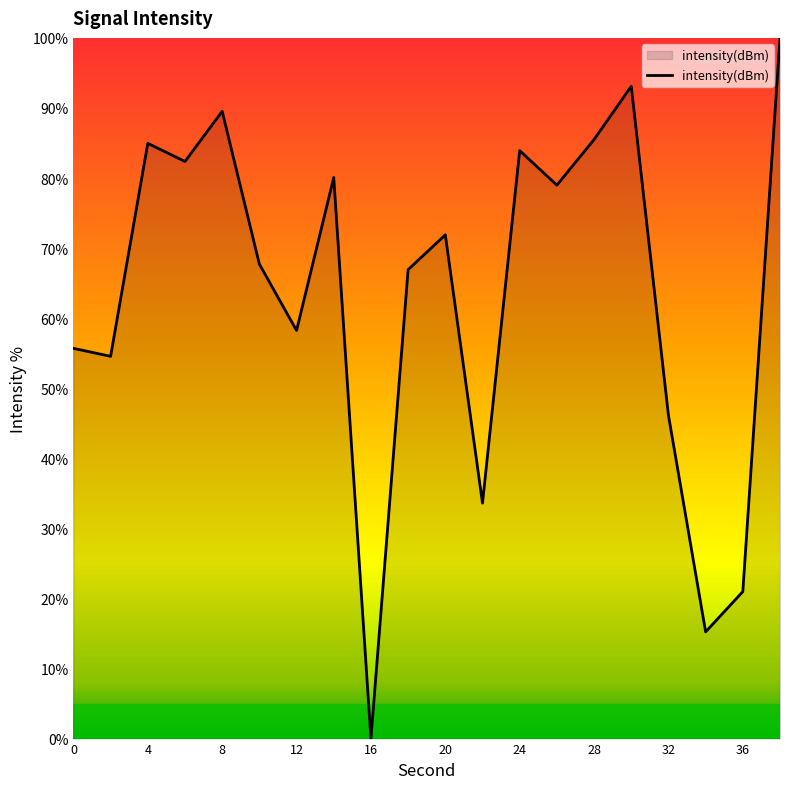

What is the difference between the maximum and minimum values?

100.0